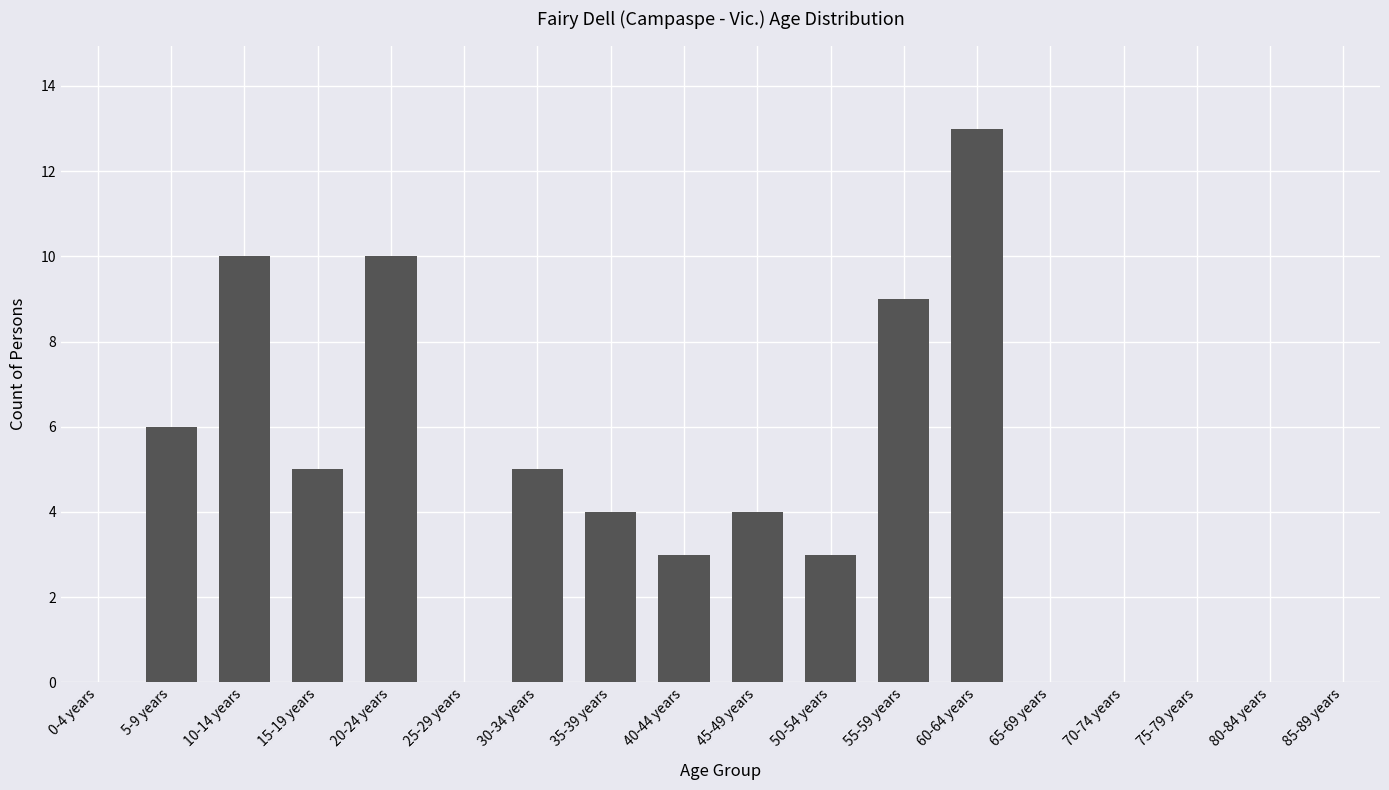

At which category does the chart reach its peak across all series?

60-64 years